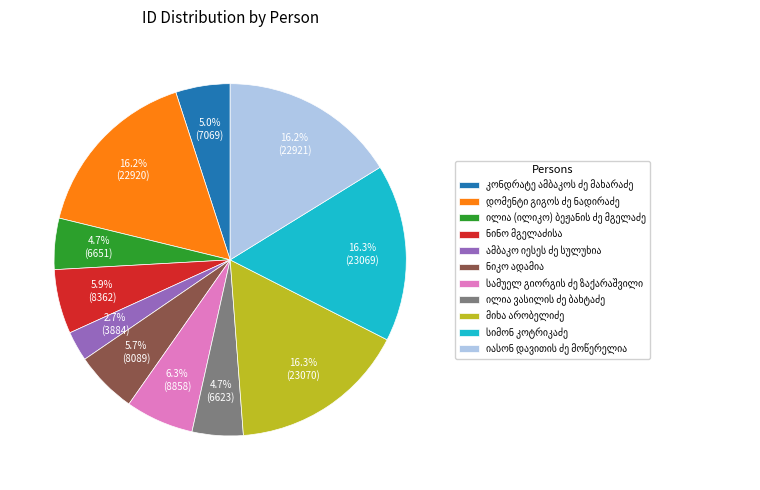

To the nearest percent, what is the average slice percentage?

9%